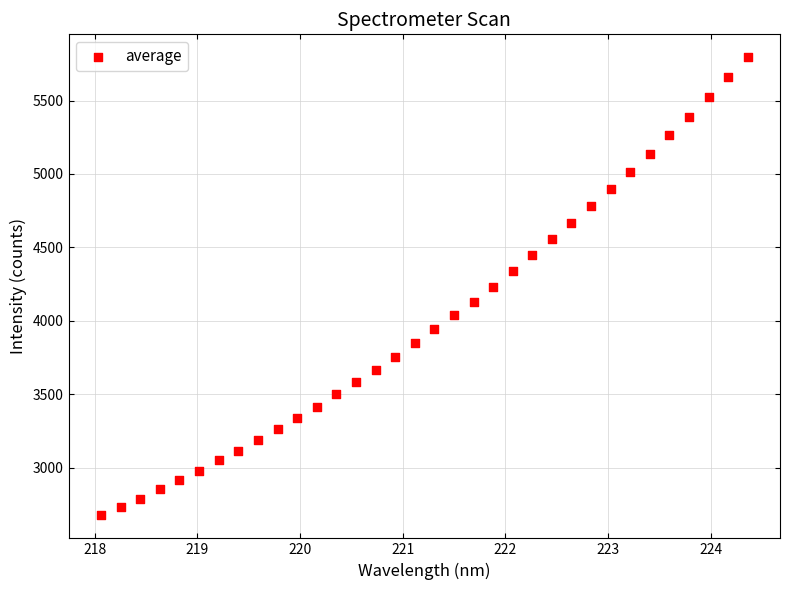

What is the range of X values (max minus min)?

6.3